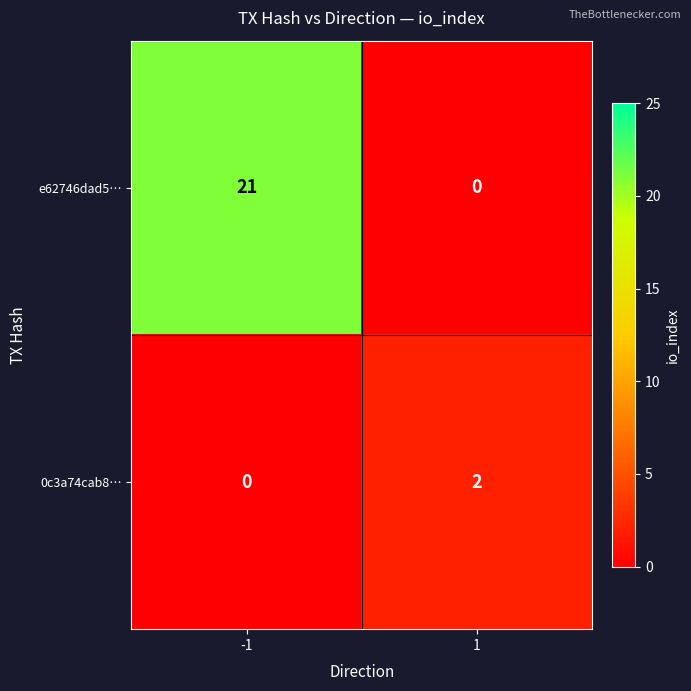

What is the difference between the highest and lowest values at 1?

2